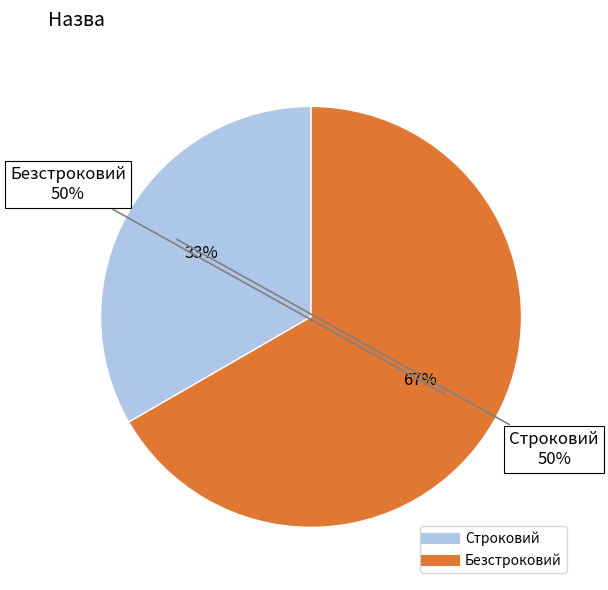

The Строковий slice represents 33% of the pie. True or false?

True